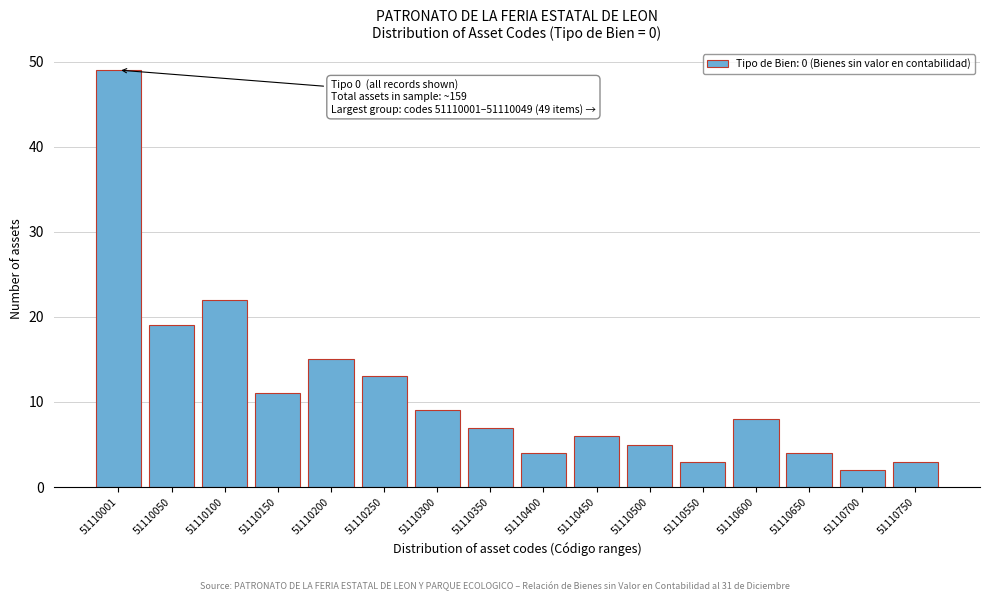

Reading left to right, extract all data points from this chart.

51110001=49	51110050=19	51110100=22	51110150=11	51110200=15	51110250=13	51110300=9	51110350=7	51110400=4	51110450=6	51110500=5	51110550=3	51110600=8	51110650=4	51110700=2	51110750=3